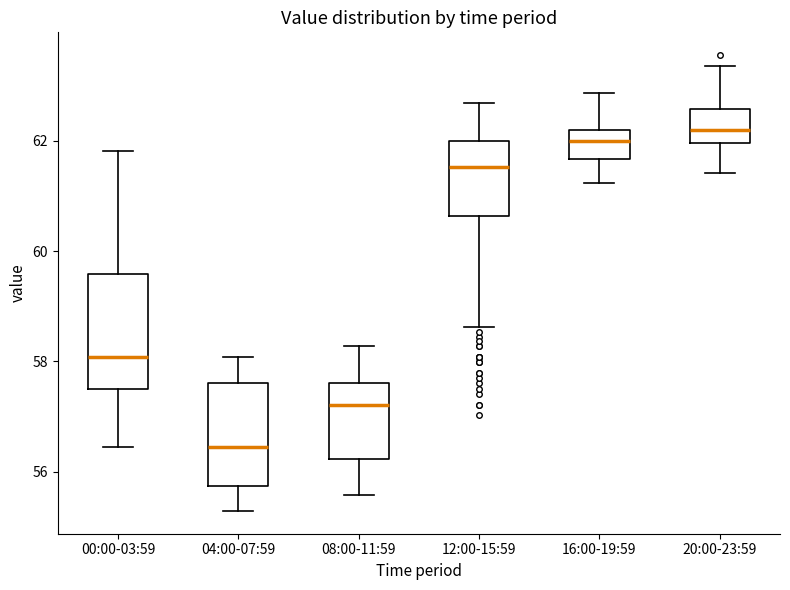

Which box has the highest median line?

20:00-23:59